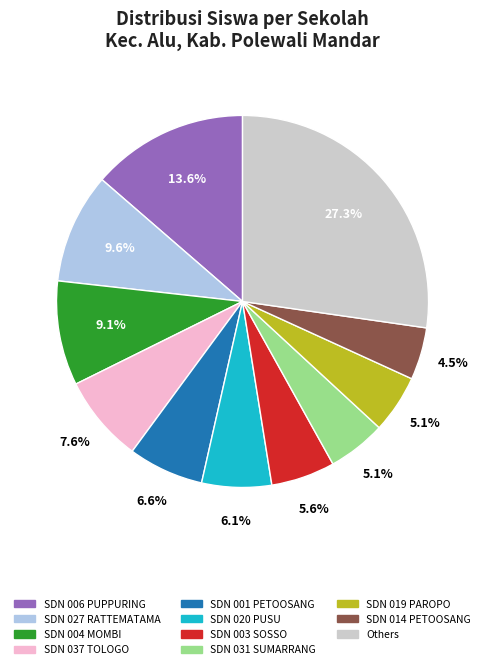

To the nearest percent, what is the difference between the largest and smallest slice percentages?

23%